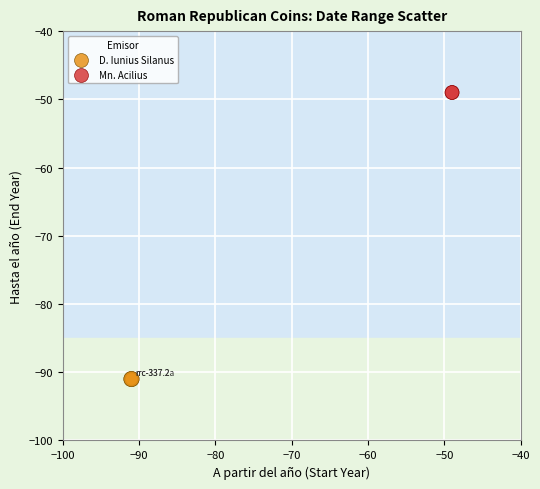

Which series contains the lowest Y value?

D. Iunius Silanus